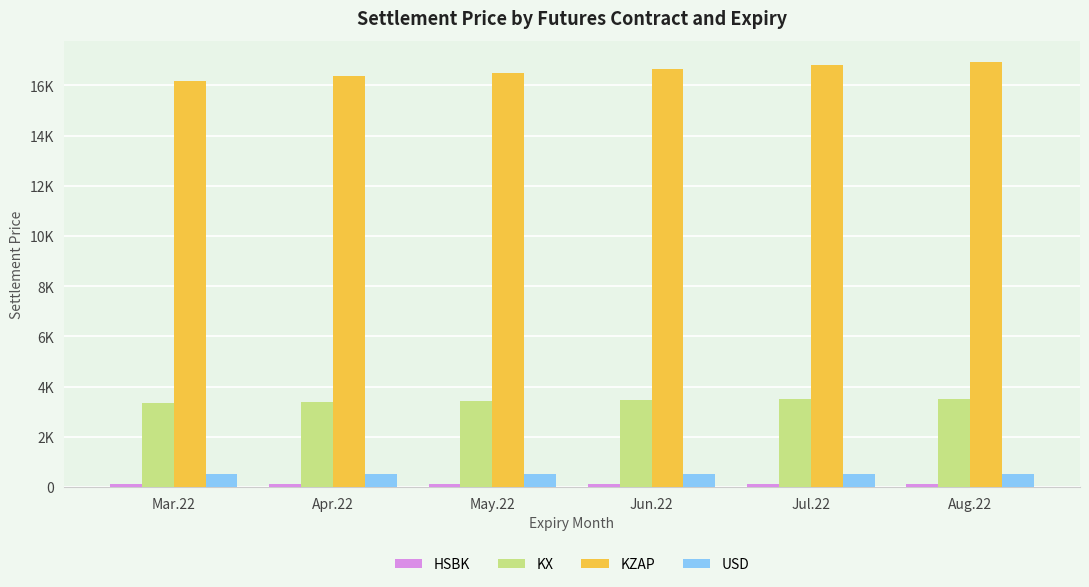

Rank the series by their maximum value, from lowest to highest.

HSBK, USD, KX, KZAP